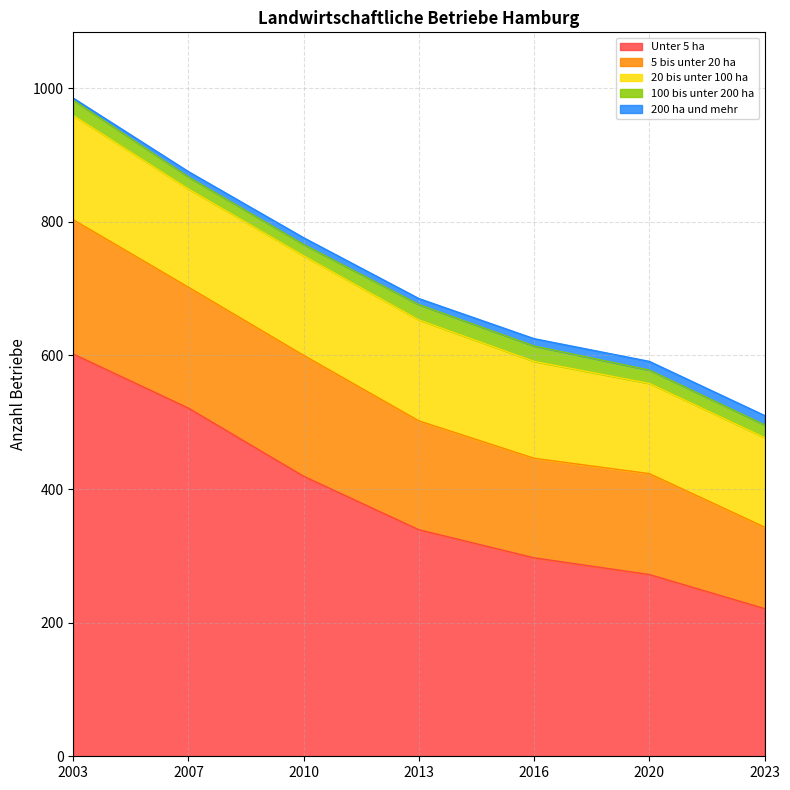

True or false: 200 ha und mehr and 100 bis unter 200 ha intersect in this chart.

False